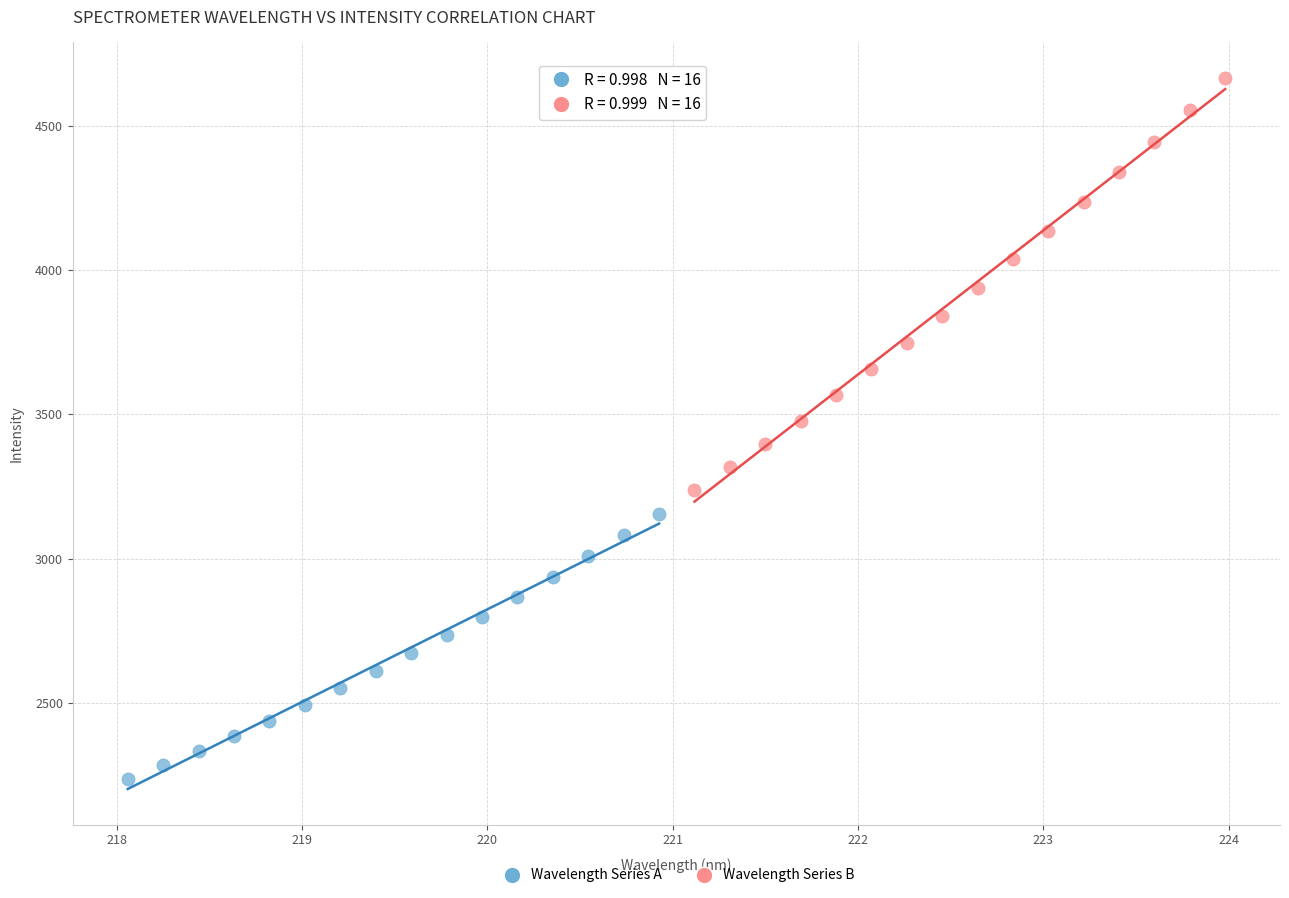

Which series reaches the minimum Y coordinate?

Wavelength Series A